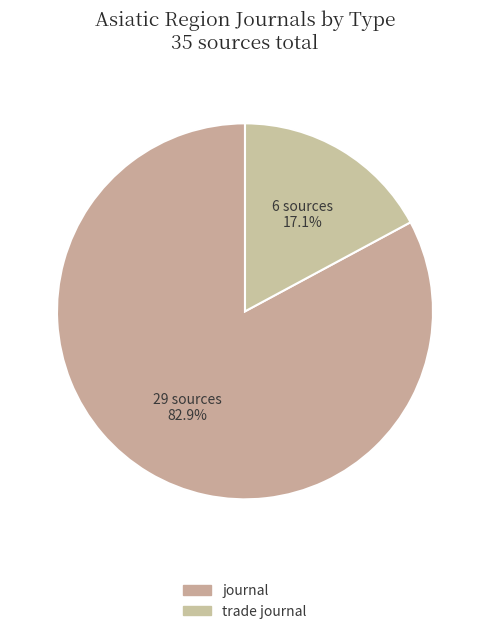

How many slices are in this pie chart?

2